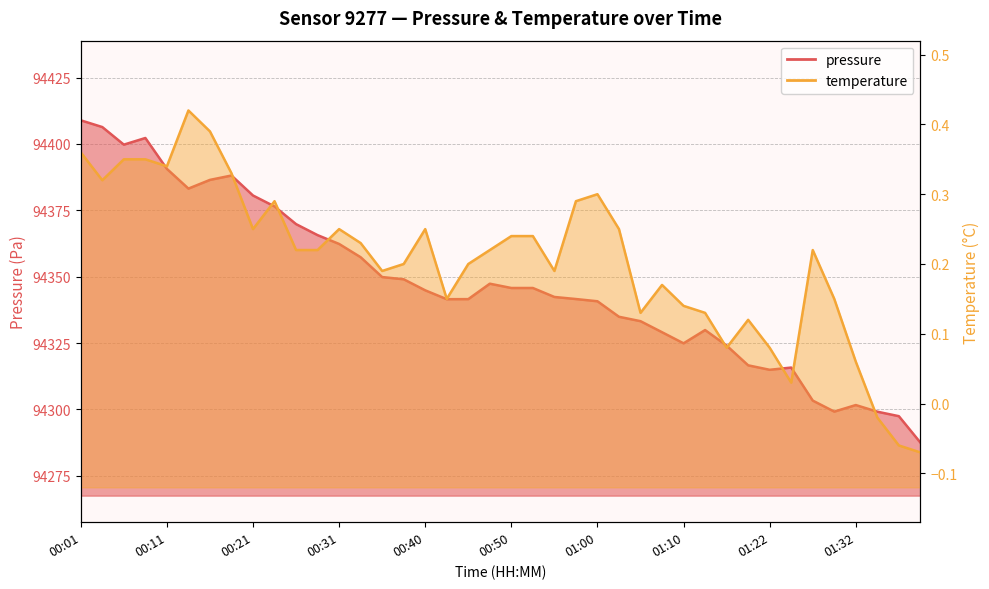

The temperature series shows 0.4 at 00:31. True or false?

False